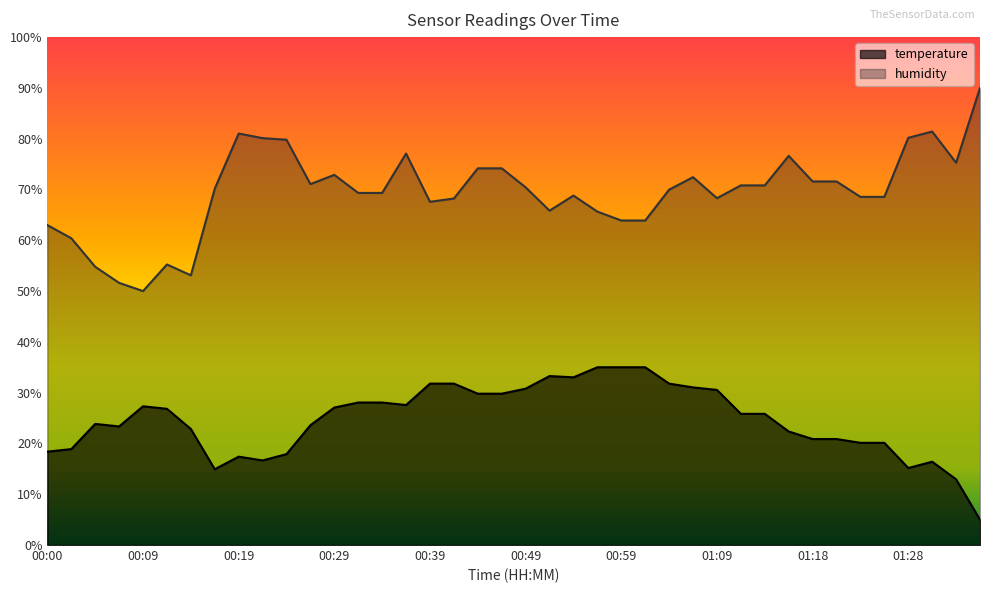

What is the spread (max minus min) of values at 01:21?

50.7